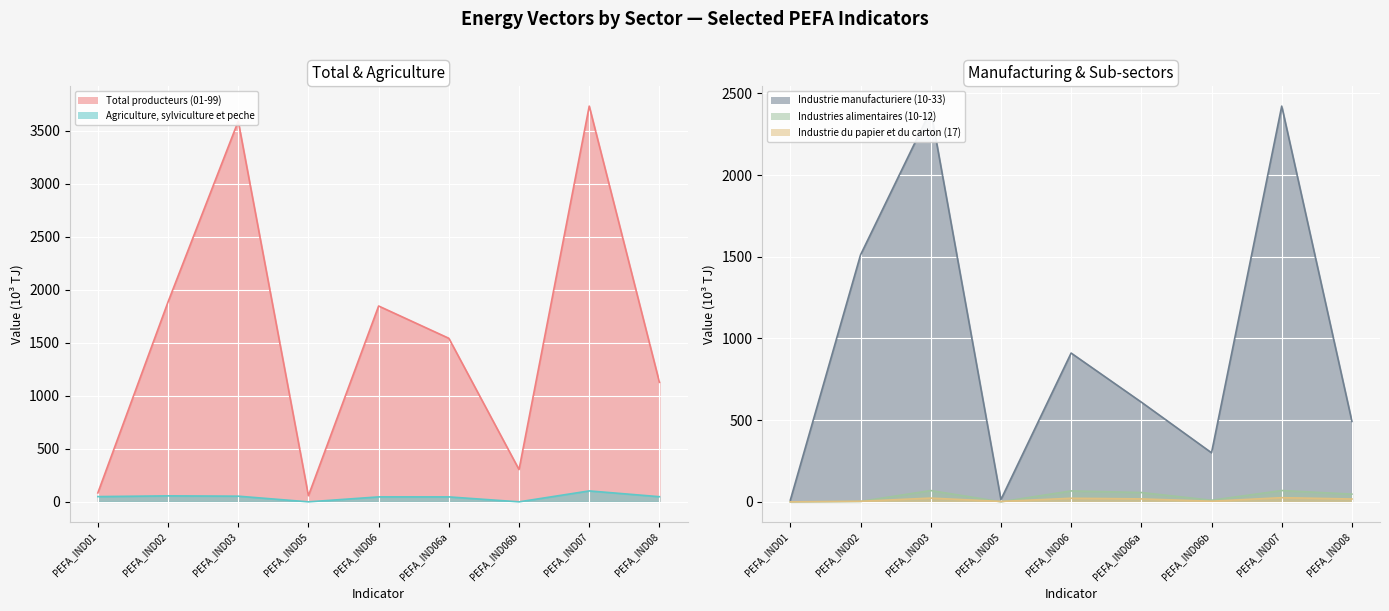

What is the label of the 1st point from the left?

PEFA_IND01